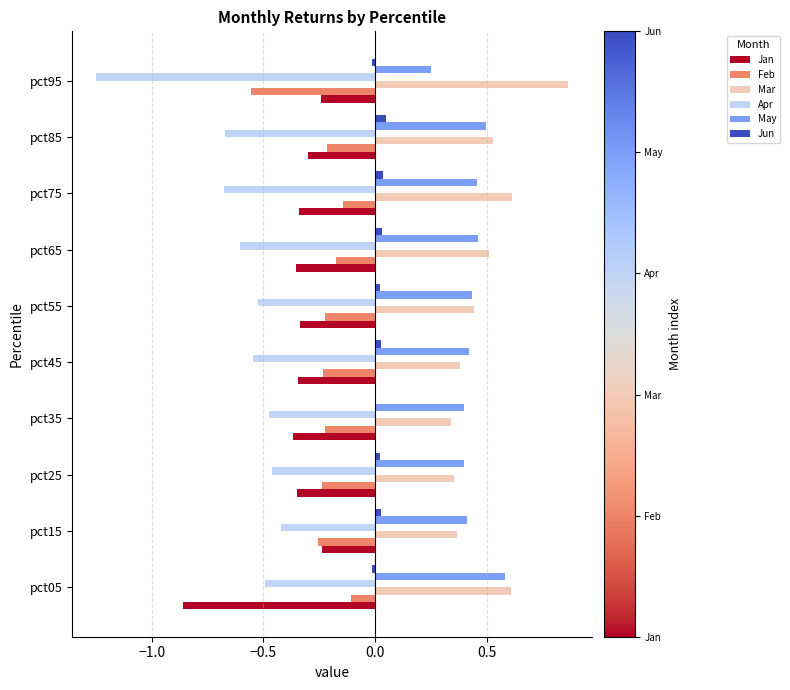

Which label corresponds to the largest value in the chart?

pct95